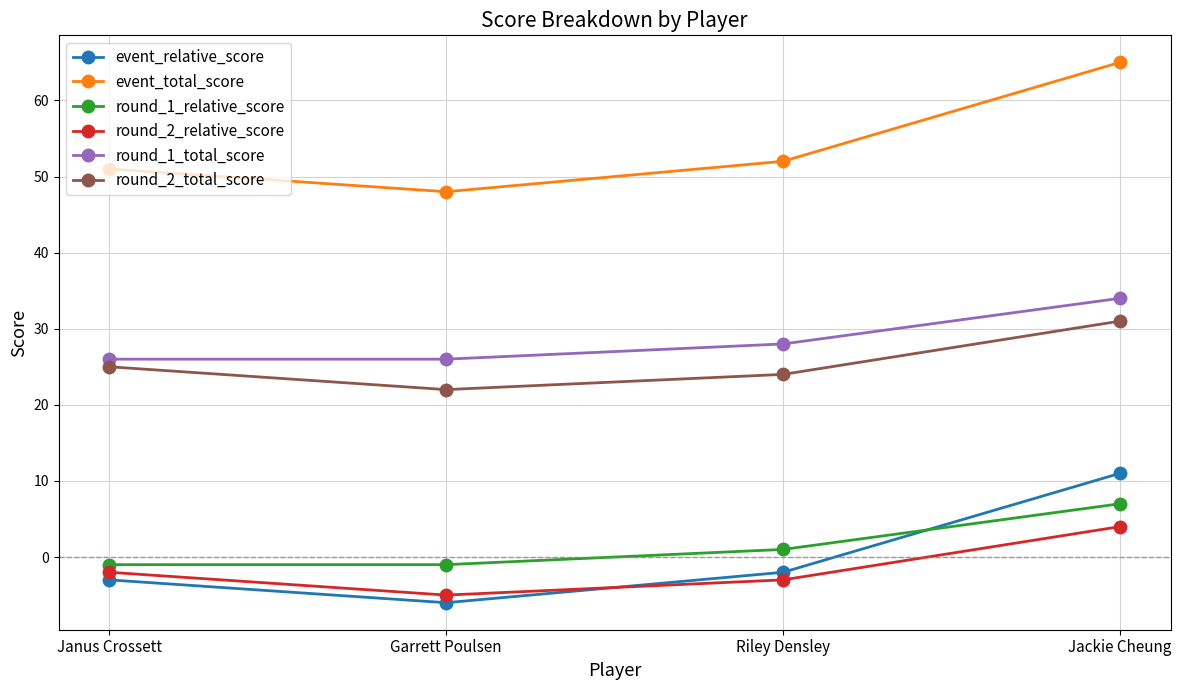

Rank the series at Jackie Cheung from lowest to highest value.

round_2_relative_score, round_1_relative_score, event_relative_score, round_2_total_score, round_1_total_score, event_total_score